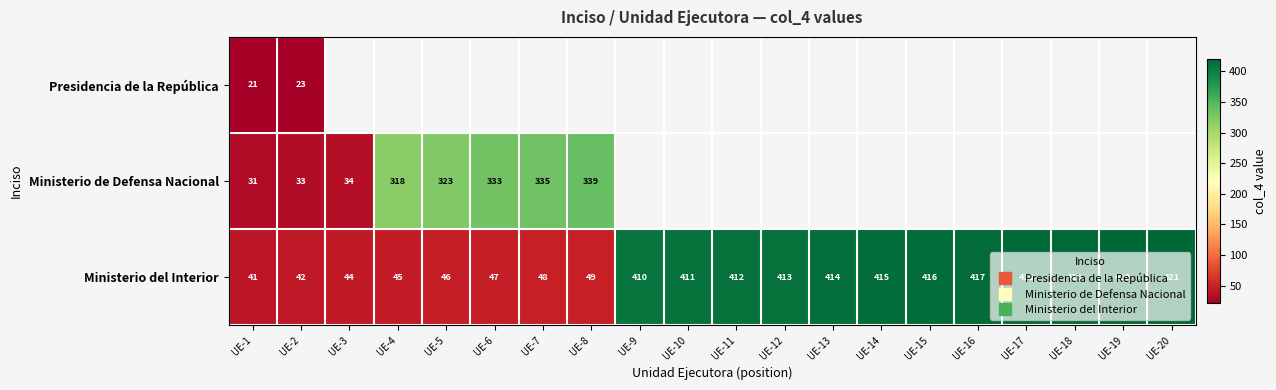

Which series has the widest spread of values?

Ministerio del Interior